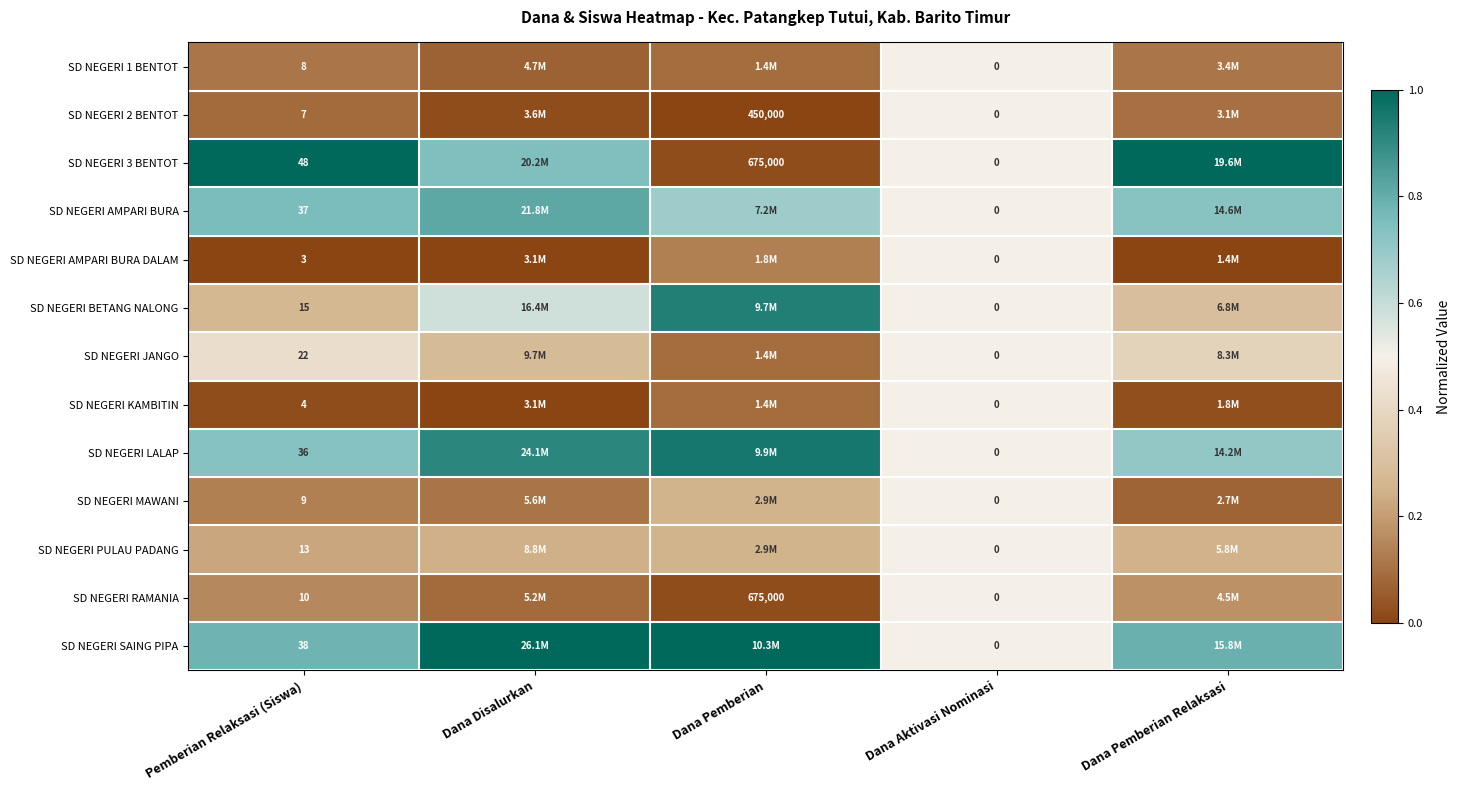

At which label is SD NEGERI SAING PIPA closest to 0?

Dana Aktivasi Nominasi